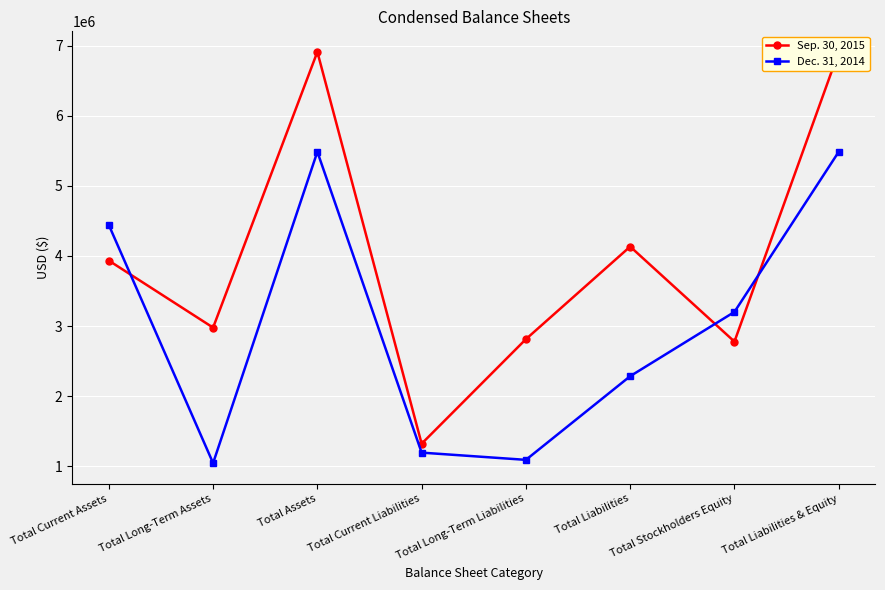

List the labels in order of Sep. 30, 2015 value, smallest first.

Total Current Liabilities, Total Stockholders Equity, Total Long-Term Liabilities, Total Long-Term Assets, Total Current Assets, Total Liabilities, Total Assets, Total Liabilities & Equity